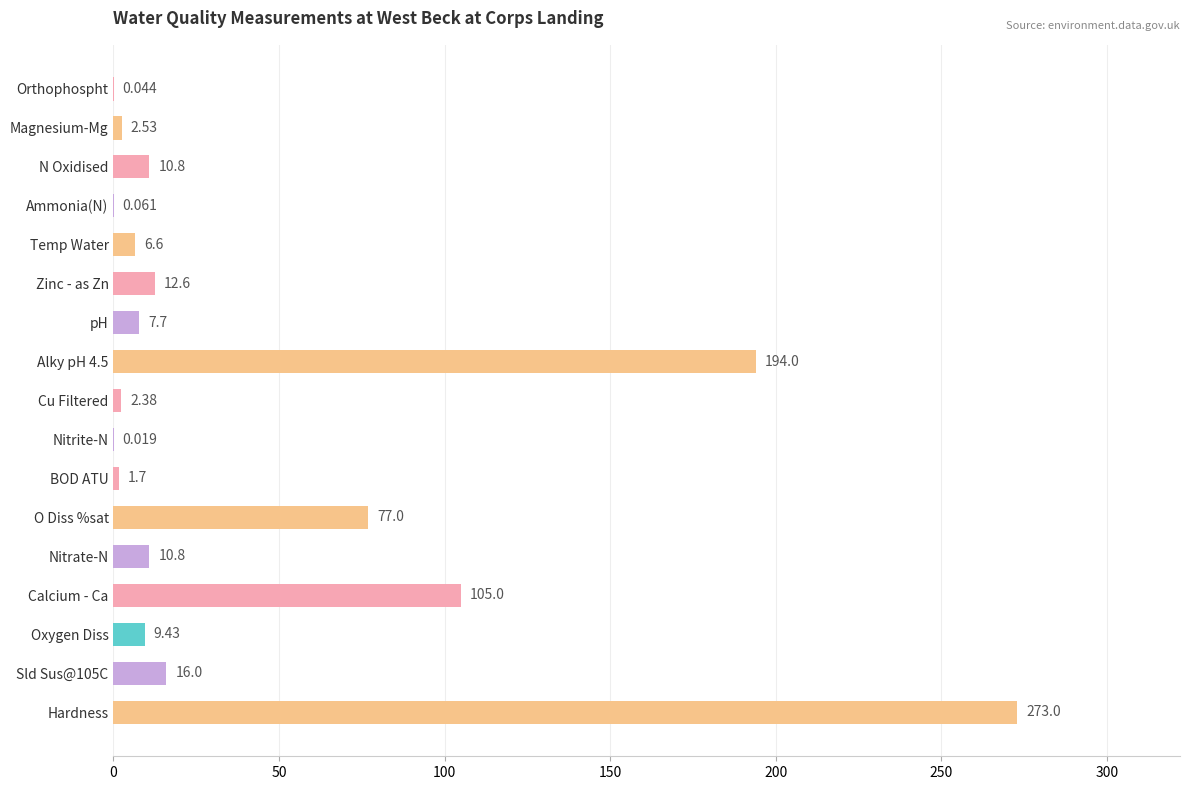

At which label is the value closest to 136?

Calcium - Ca